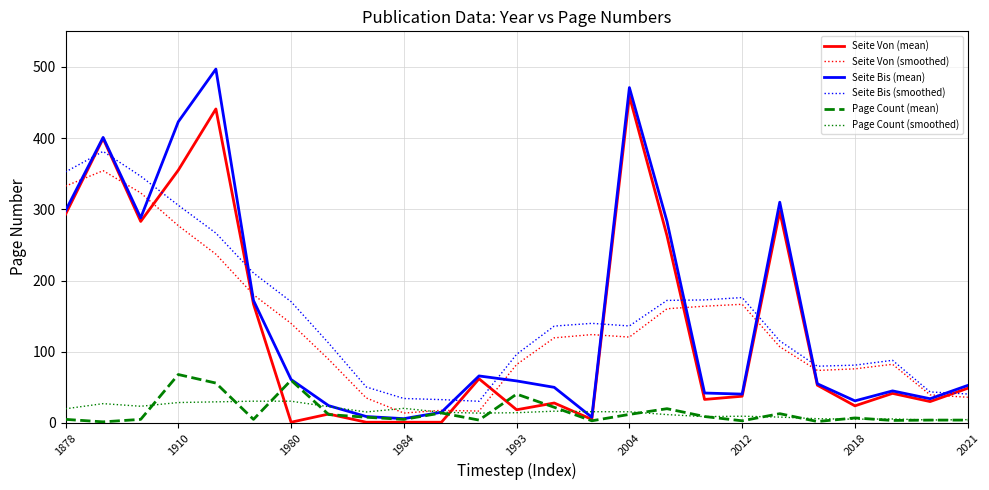

True or false: Page Count (mean) and Seite Bis (smoothed) intersect in this chart.

False